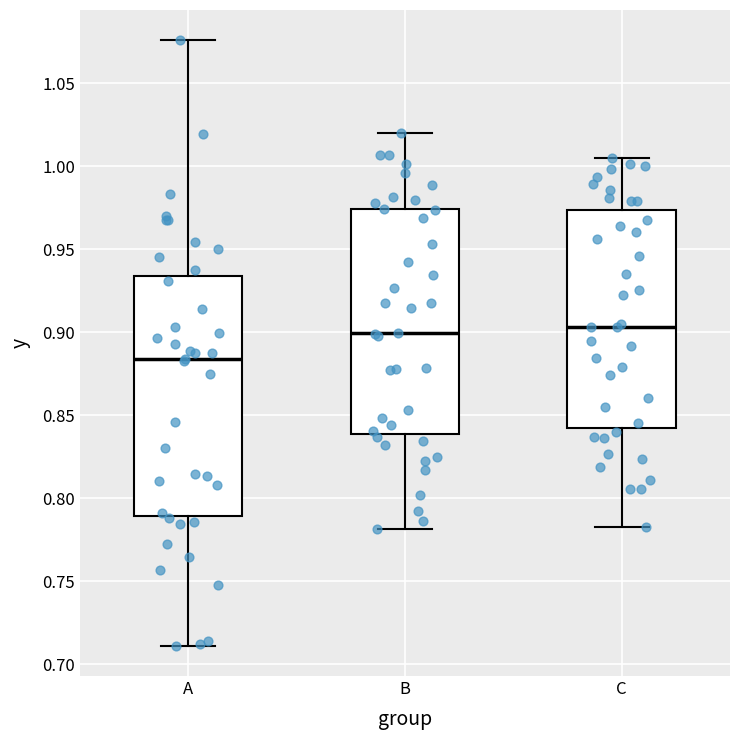

Reading left to right, read every box against the y-axis: the position of its median line, the range the box covers, and the ends of its whiskers. The values are not printed on the chart, so give them approximately, as read against the axis.

A: median 0.885, box 0.790 to 0.935, whiskers 0.710 to 1.075
B: median 0.900, box 0.840 to 0.975, whiskers 0.780 to 1.020
C: median 0.905, box 0.840 to 0.975, whiskers 0.785 to 1.005